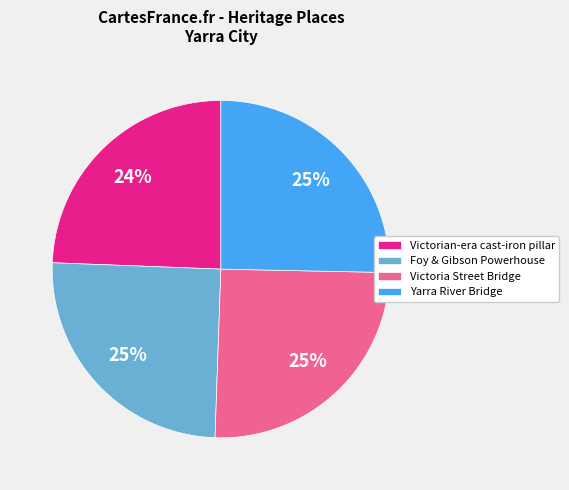

The Victoria Street Bridge slice represents 25% of the pie. True or false?

True